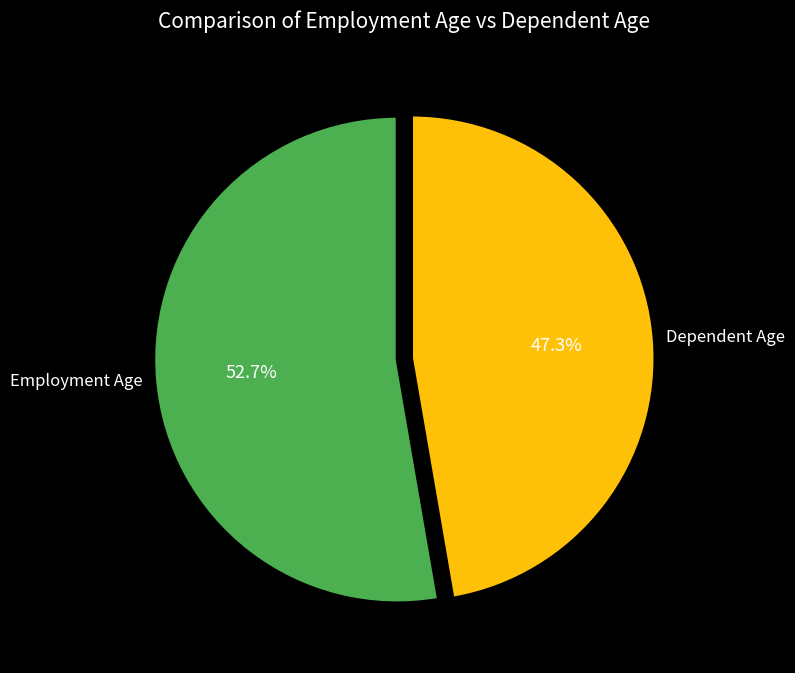

What is the ratio of the value at Employment Age to the value at Dependent Age?

1.1